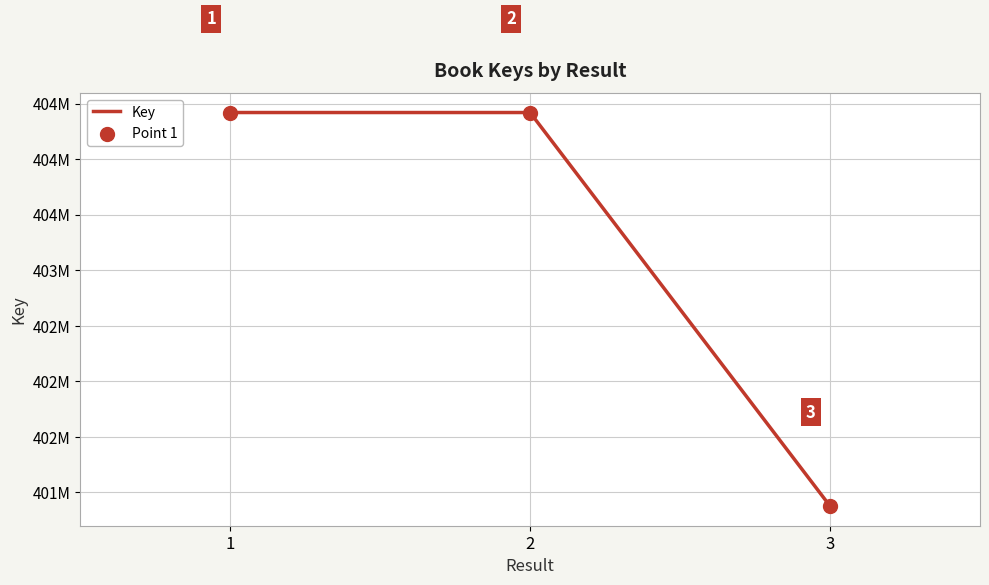

What is the change in value from 2 to 3?

-3542421